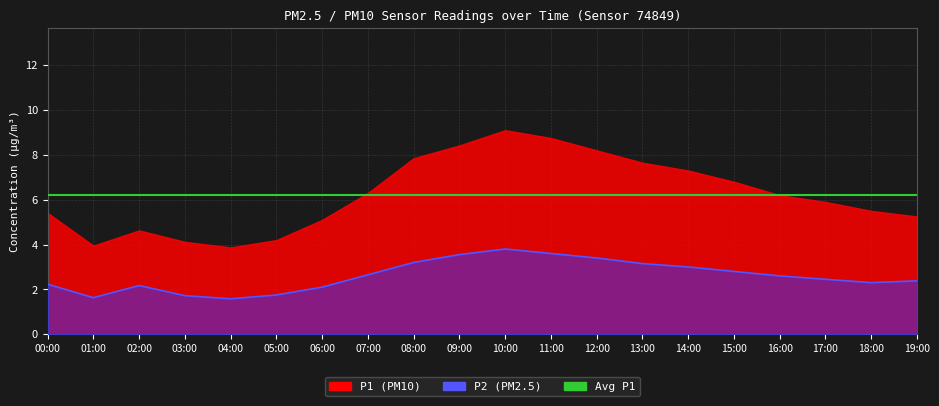

Between 13:00 and 02:00, which is larger?

13:00